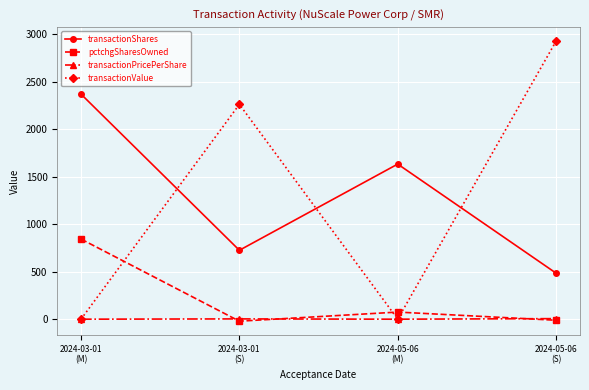

What is the sum of all transactionValue values?

5192.0